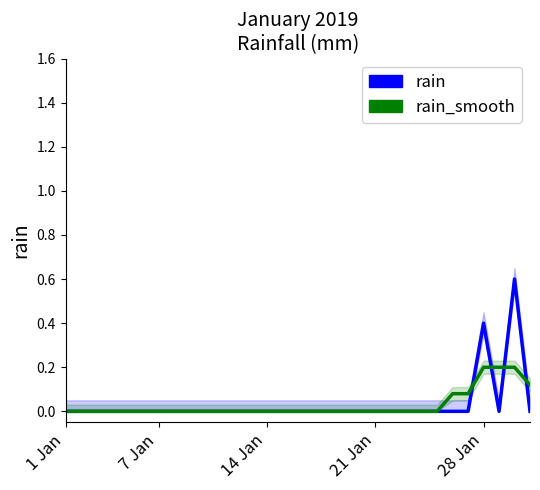

What position from the right is 19?

12